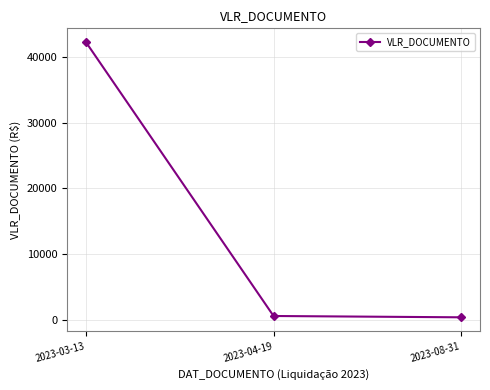

How many distinct data groups are displayed?

1